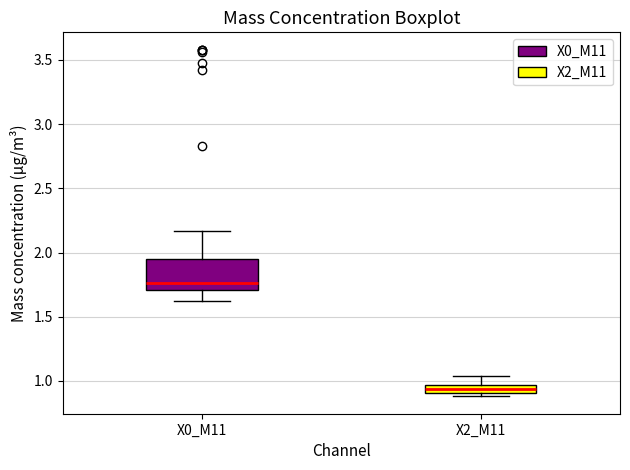

Where does the upper whisker of the box for X2_M11 end on the y-axis? The values are not printed on the chart, so give them approximately, as read against the axis.

1.05